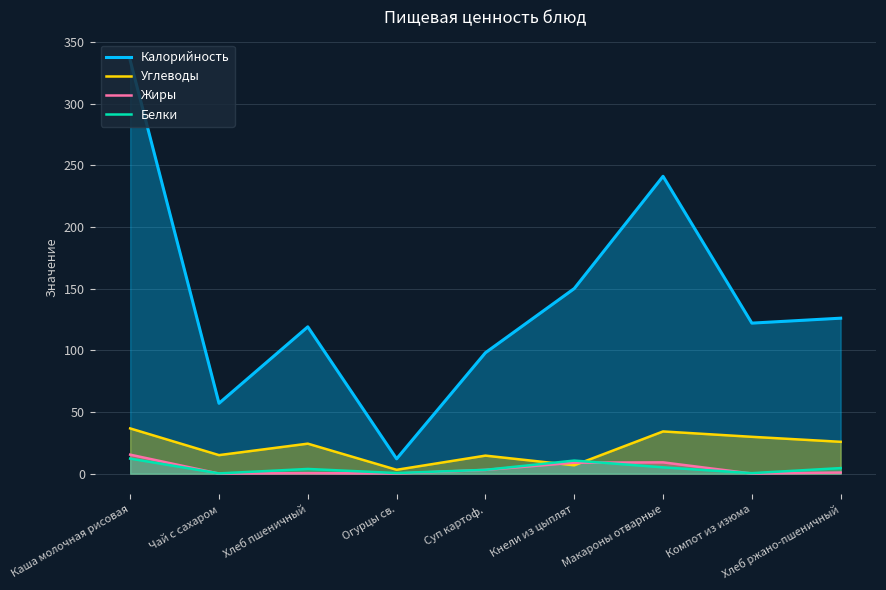

At which category does the chart reach its minimum across all series?

Чай с сахаром